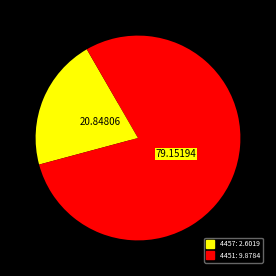

To the nearest percent, what is the difference between the 4451 and 4457 slice percentages?

58%